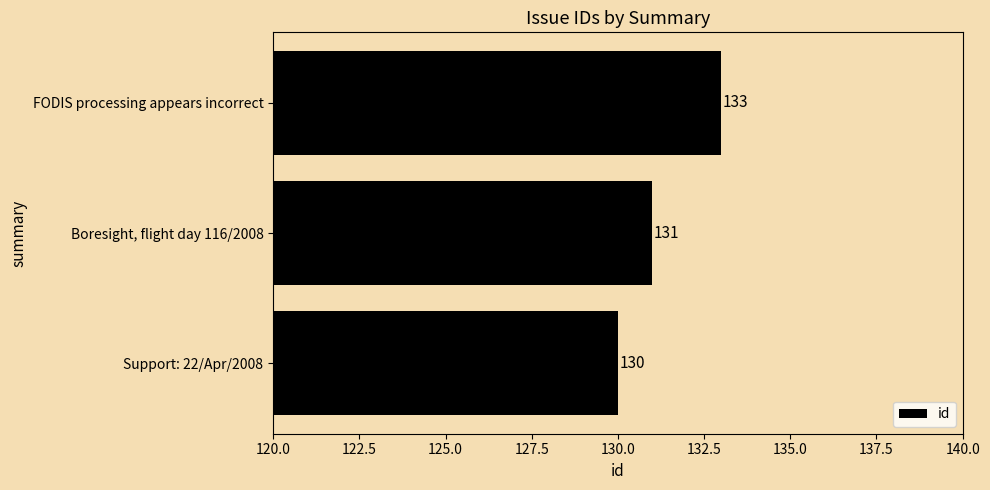

Reading bottom to top, list all the values displayed in this chart.

Support: 22/Apr/2008=130	Boresight, flight day 116/2008=131	FODIS processing appears incorrect=133